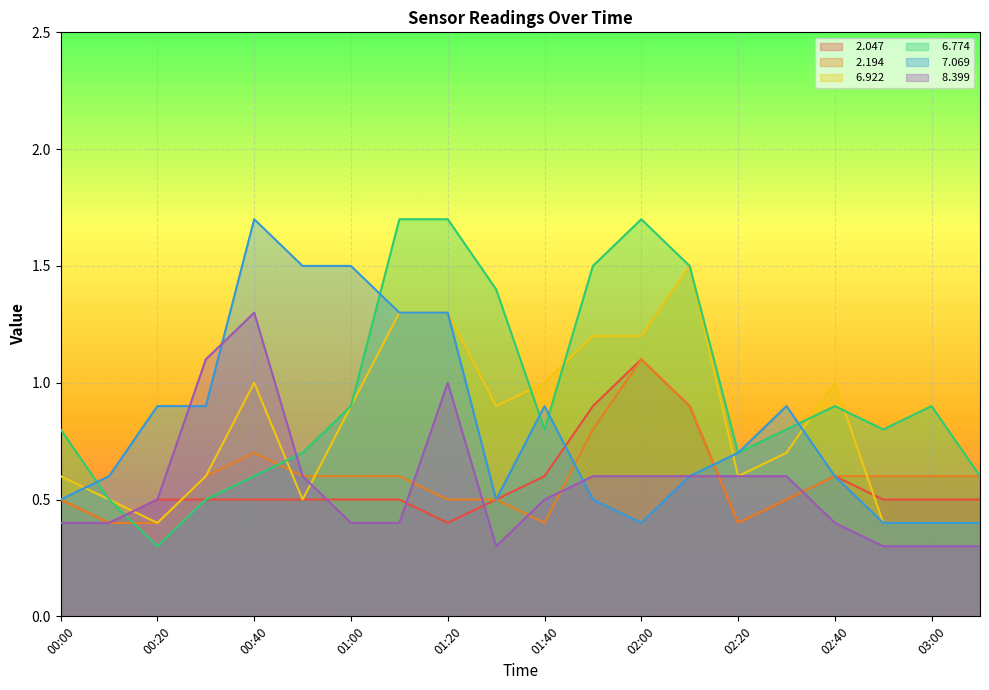

Rank the categories by   8.399 value from highest to lowest.

00:40, 00:30, 01:20, 00:50, 01:50, 02:00, 02:10, 02:20, 02:30, 00:20, 01:40, 00:00, 00:10, 01:00, 01:10, 02:40, 01:30, 02:50, 03:00, 03:10